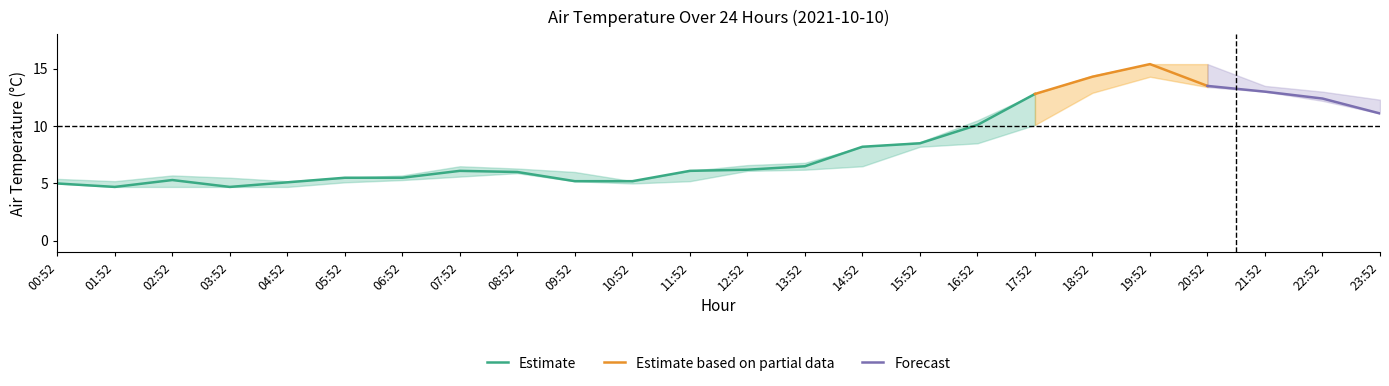

Reading left to right, what are all the values shown in this chart?

AIR_TEMP: 5.0	4.7	5.3	4.7	5.1	5.5	5.5	6.1	6.0	5.2	5.2	6.1	6.2	6.5	8.2	8.5	10.1	12.8	14.3	15.4	13.5	13.0	12.4	11.1
AIR_TEMP_MAX: 5.4	5.2	5.7	5.5	5.2	5.5	5.7	6.5	6.3	6.0	5.2	6.1	6.6	6.8	8.2	8.6	10.5	12.8	14.4	15.4	15.4	13.5	13.0	12.3
AIR_TEMP_MIN: 5.0	4.7	4.7	4.7	4.7	5.1	5.3	5.6	5.9	5.2	5.0	5.2	6.1	6.2	6.5	8.2	8.5	10.1	12.9	14.3	13.4	13.0	12.2	11.1